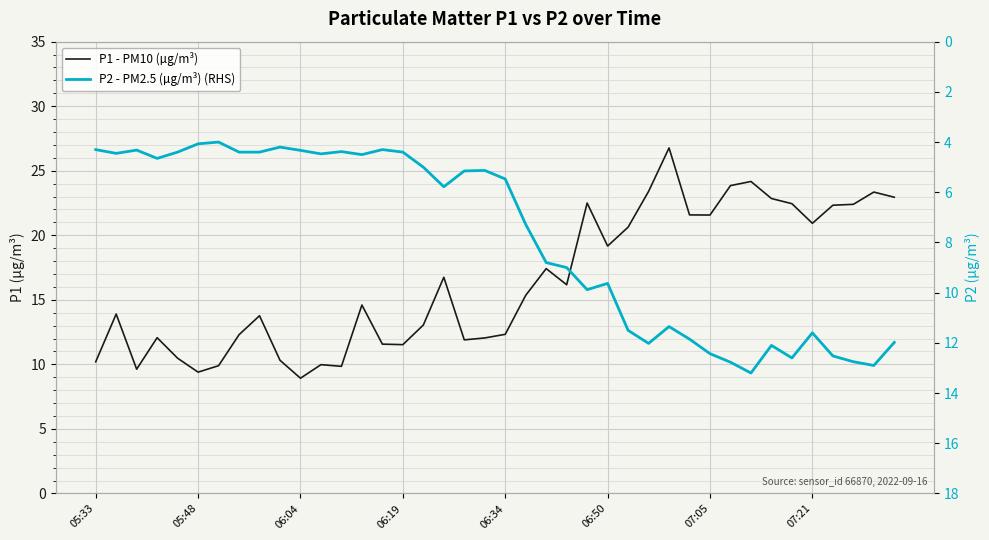

Which series has the largest total across all categories?

P1 - PM10 (µg/m³)